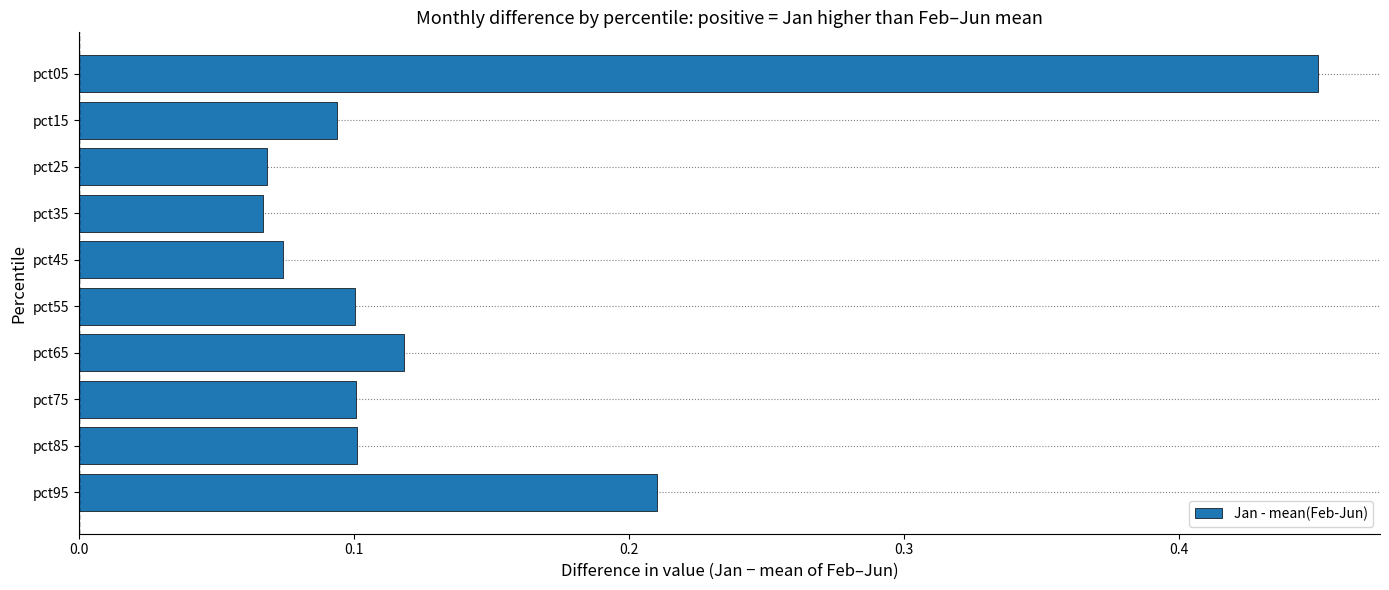

Does the chart contain stacked bars?

No